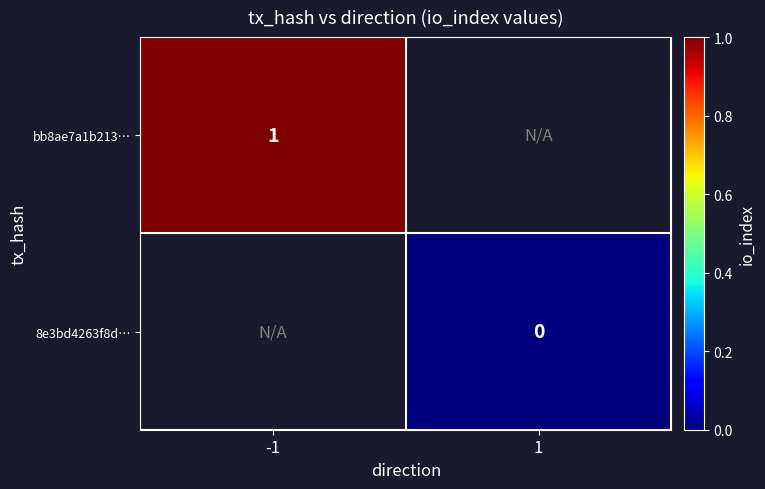

Is it true that bb8ae7a1b213… equals 1 at -1?

True